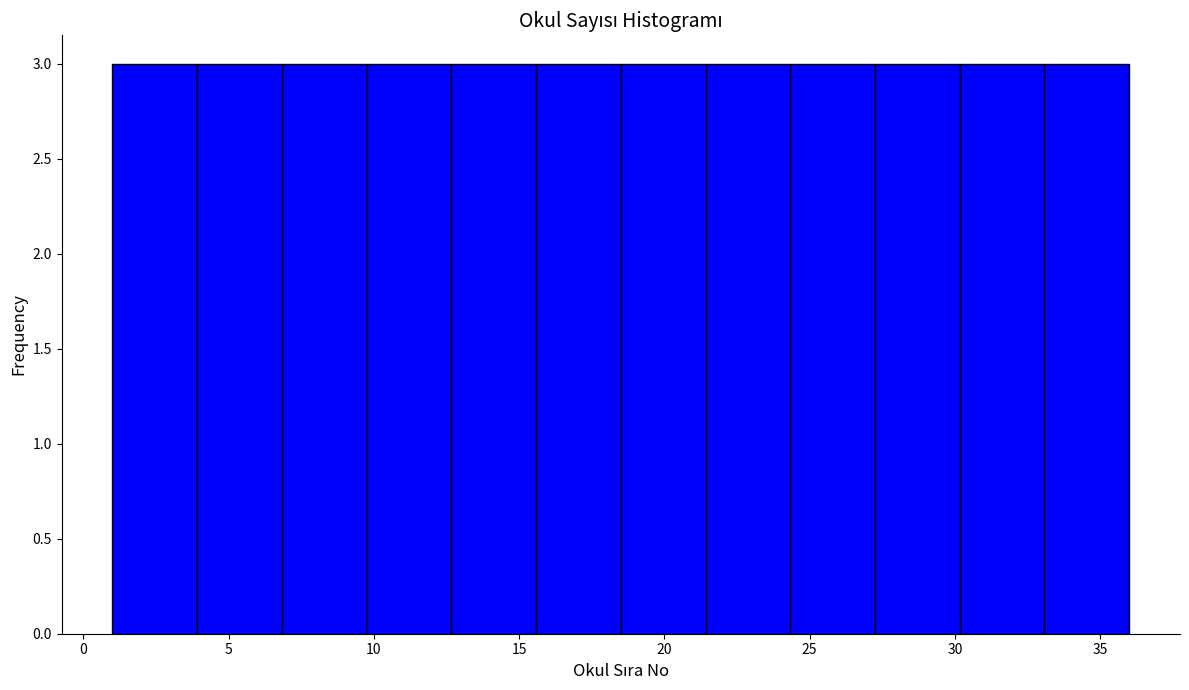

Reading left to right, transcribe this chart: for each bar, give the range it covers on the x-axis and its height. Neither the bar edges nor the heights are printed on the chart, so give them approximately, as read against the axes.

1.0 to 4.0: 3
4.0 to 7.0: 3
7.0 to 10.0: 3
10.0 to 12.5: 3
12.5 to 15.5: 3
15.5 to 18.5: 3
18.5 to 21.5: 3
21.5 to 24.5: 3
24.5 to 27.5: 3
27.5 to 30.0: 3
30.0 to 33.0: 3
33.0 to 36.0: 3